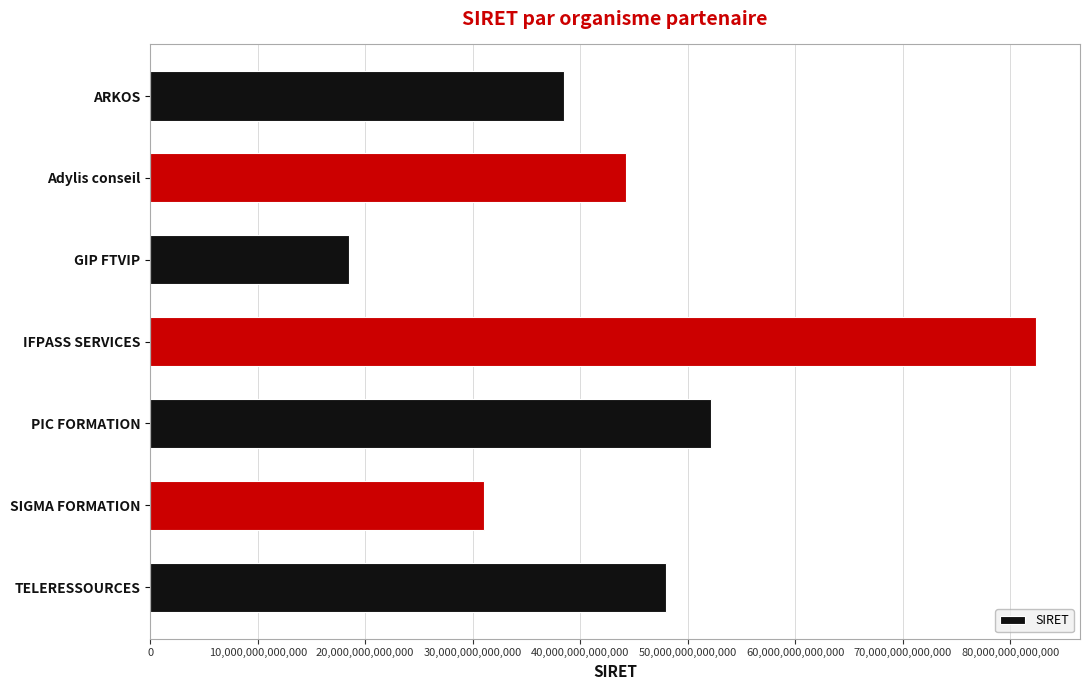

What is the difference between the maximum and minimum values?

63929625799992